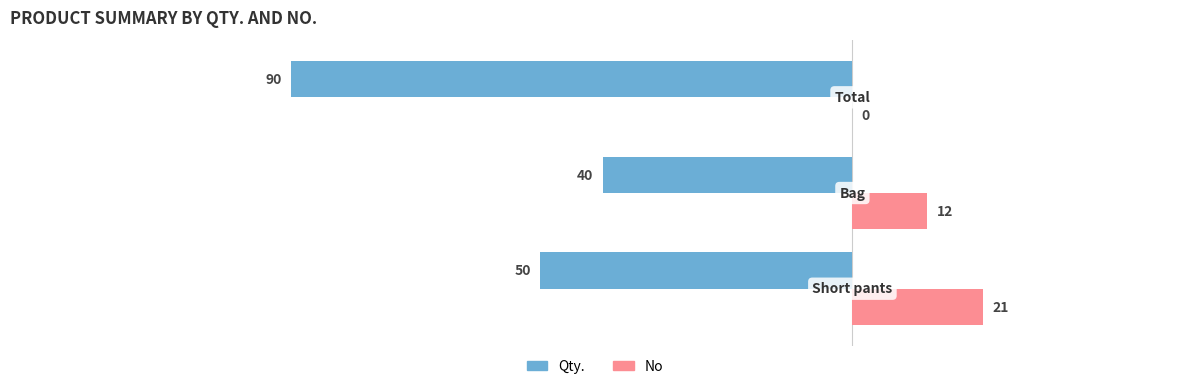

Which series has the largest total across all categories?

No